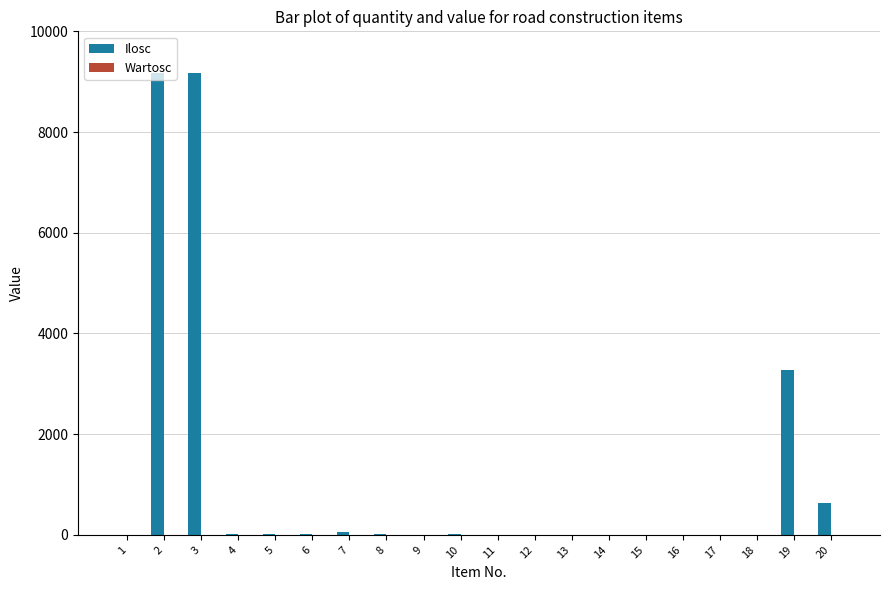

What is the sum of all values?

22382.8